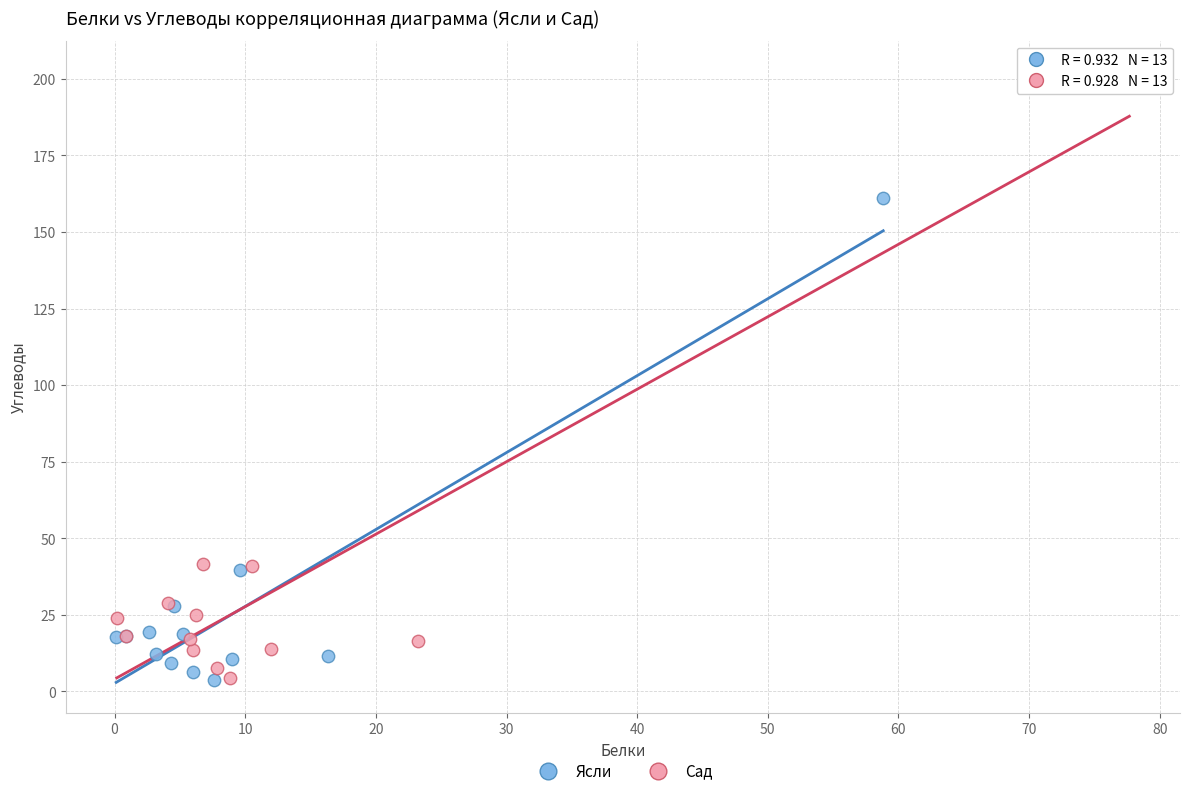

Which series has the widest spread of Y values?

Сад